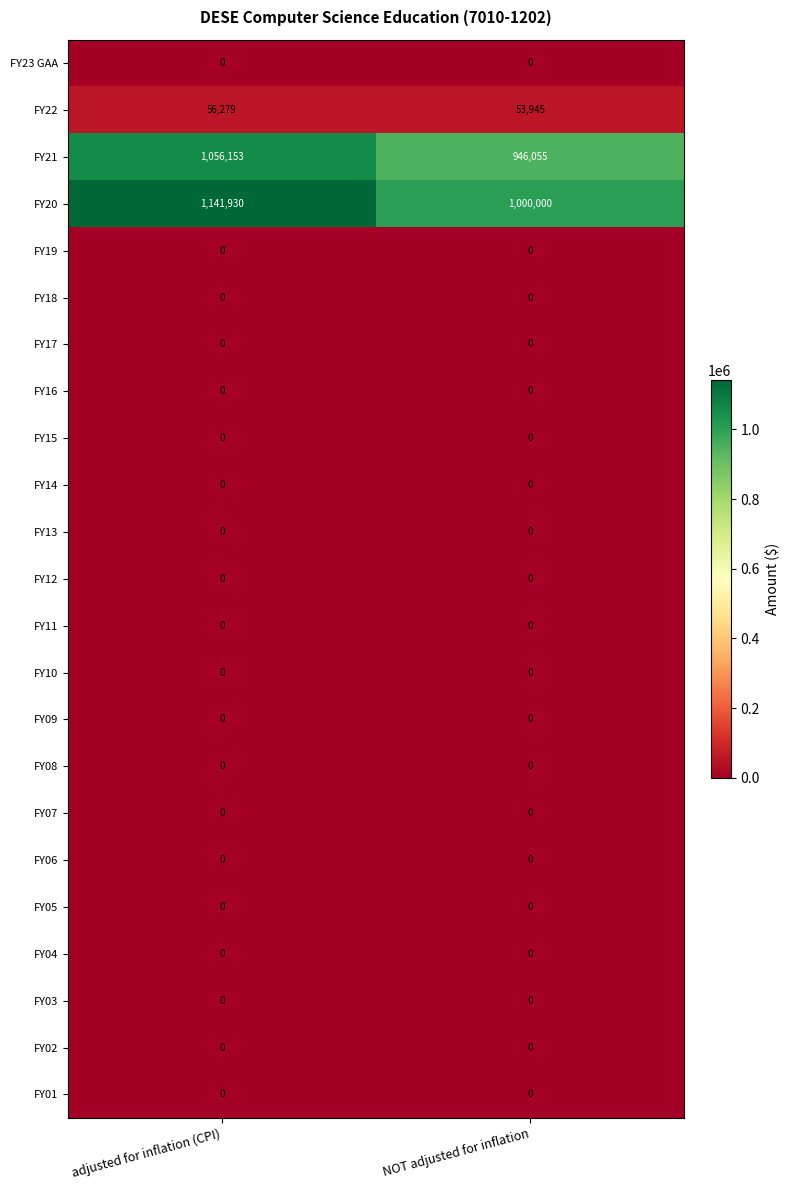

What is the maximum value shown in the chart?

1141930